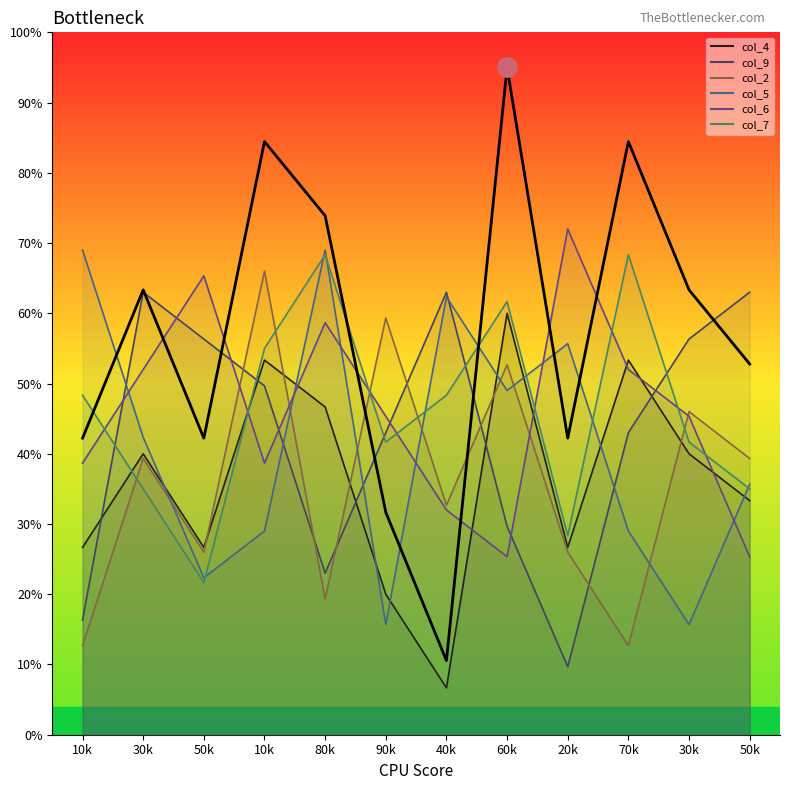

Between 40k and 90k, which is larger?

90k